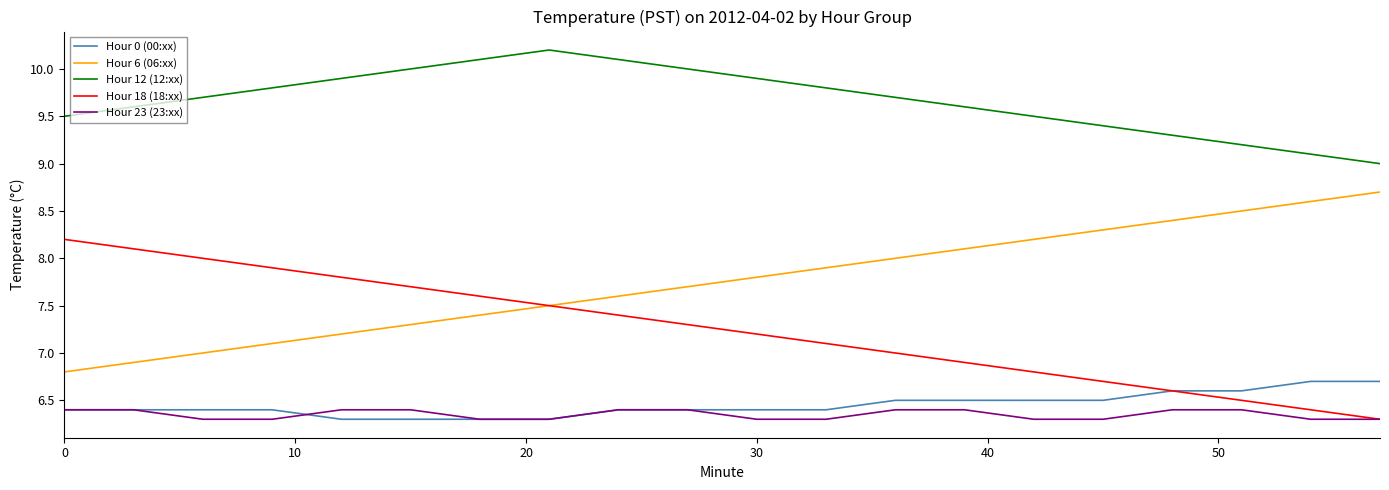

What is the smallest value displayed?

6.3